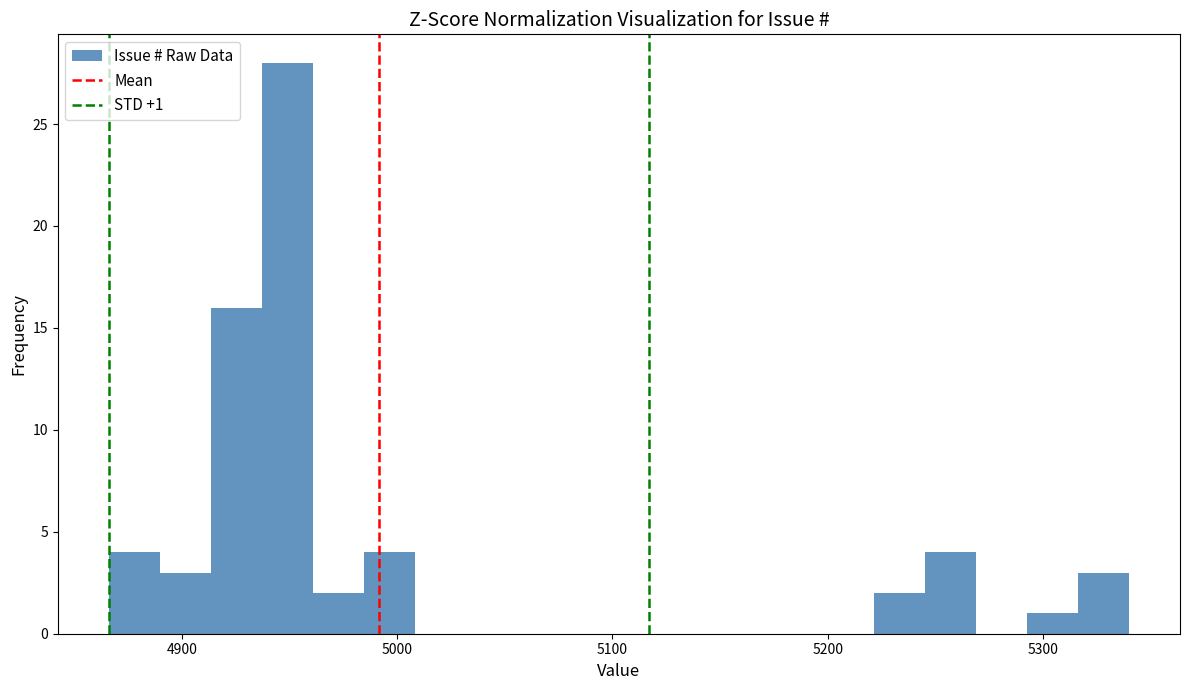

Around what value on the x-axis is the tallest bar? Give the approximate position of its centre, as read against the axis.

4950